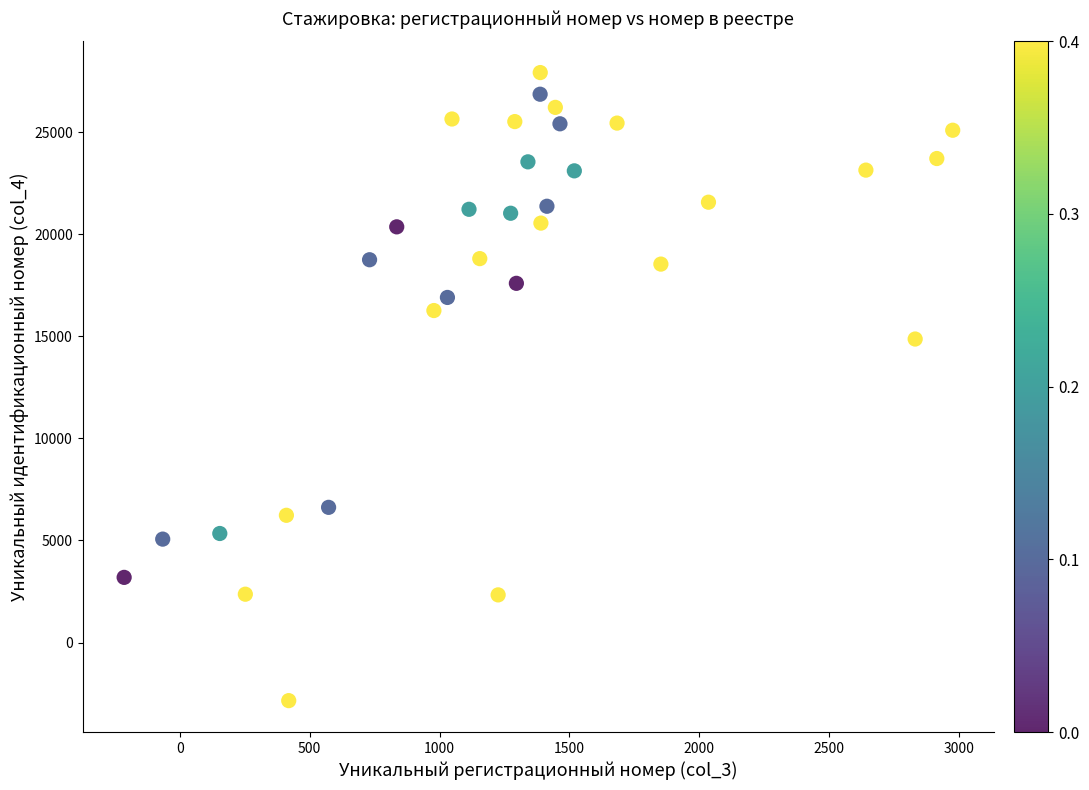

What Y value in the scatter plot is closest to 12536?

14866.5